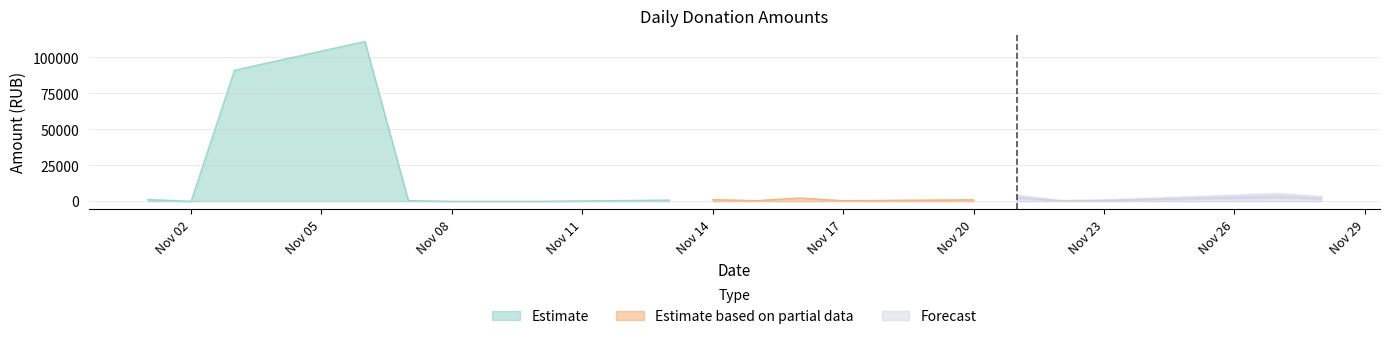

List the labels in order of value, smallest first.

2017-11-10, 2017-11-02, 2017-11-08, 2017-11-09, 2017-11-17, 2017-11-15, 2017-11-07, 2017-11-22, 2017-11-13, 2017-11-23, 2017-11-20, 2017-11-14, 2017-11-01, 2017-11-24, 2017-11-16, 2017-11-28, 2017-11-21, 2017-11-27, 2017-11-03, 2017-11-06